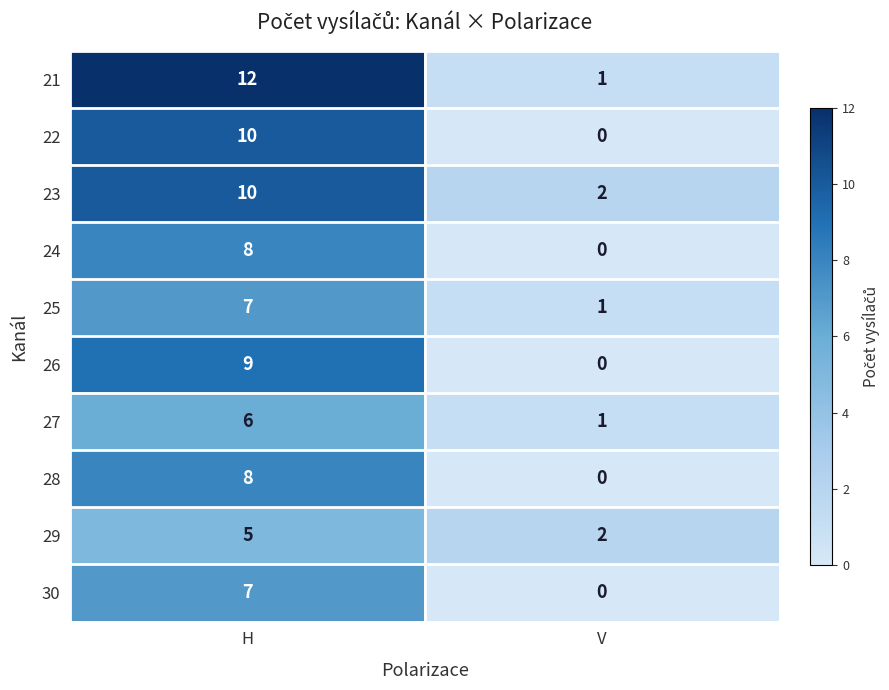

What is the approximate value of 24 at H?

8